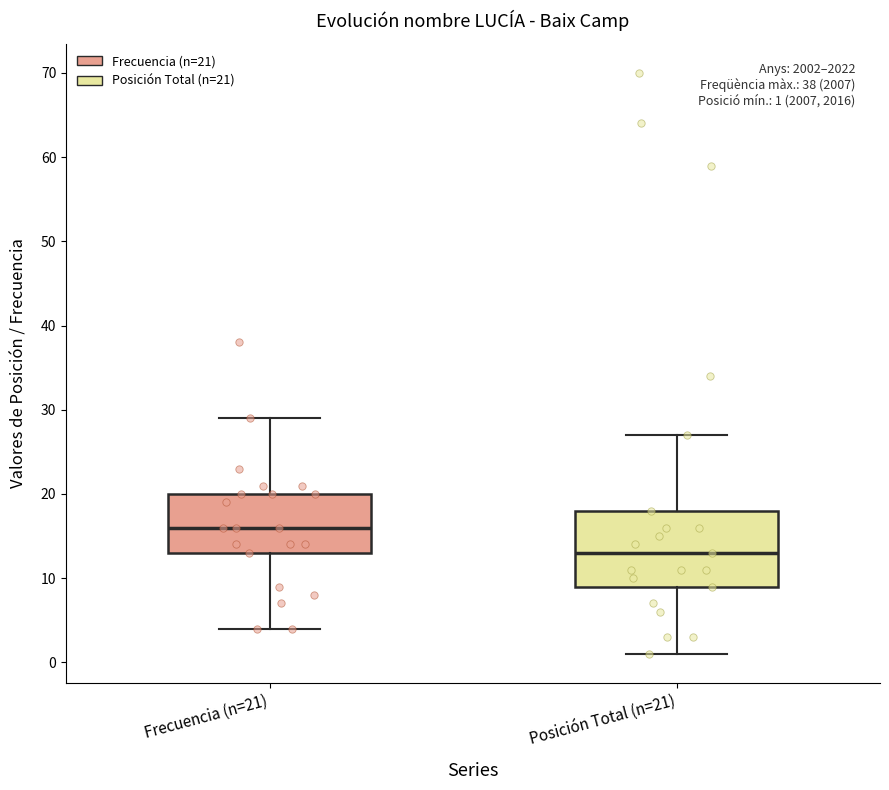

Which box is the tallest, from its lower edge to its upper edge?

Posición Total (n=21)